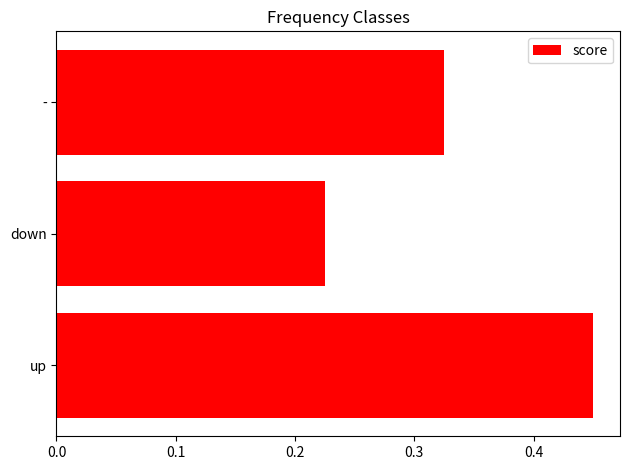

Between - and up, which is larger?

up